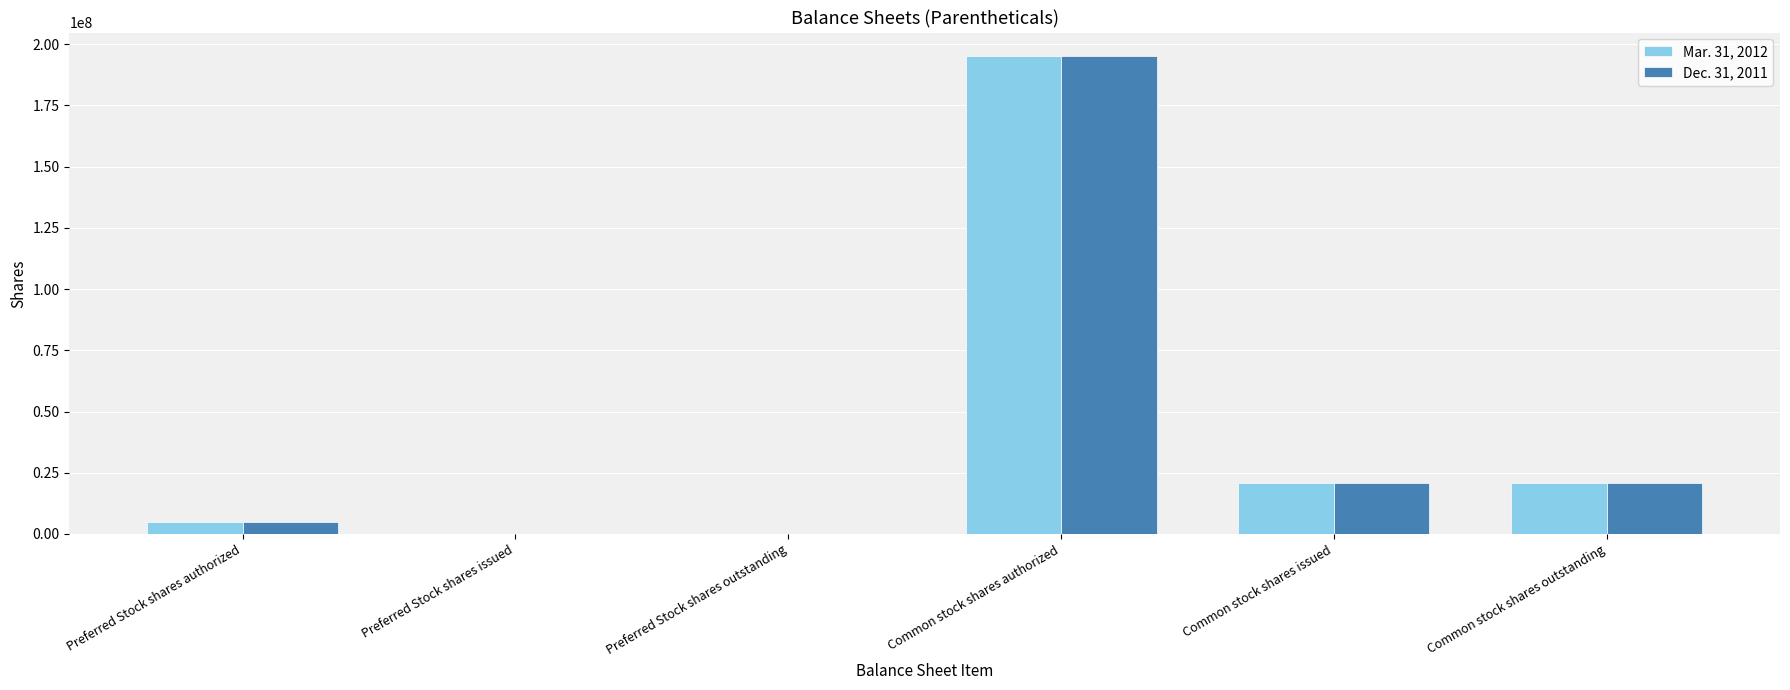

Reading left to right, what are all the values shown in this chart?

Mar. 31, 2012: Preferred Stock shares authorized=5000000	Preferred Stock shares issued=62500	Preferred Stock shares outstanding=62500	Common stock shares authorized=195000000	Common stock shares issued=20827216	Common stock shares outstanding=20827216
Dec. 31, 2011: Preferred Stock shares authorized=5000000	Preferred Stock shares issued=62500	Preferred Stock shares outstanding=62500	Common stock shares authorized=195000000	Common stock shares issued=20827216	Common stock shares outstanding=20827216